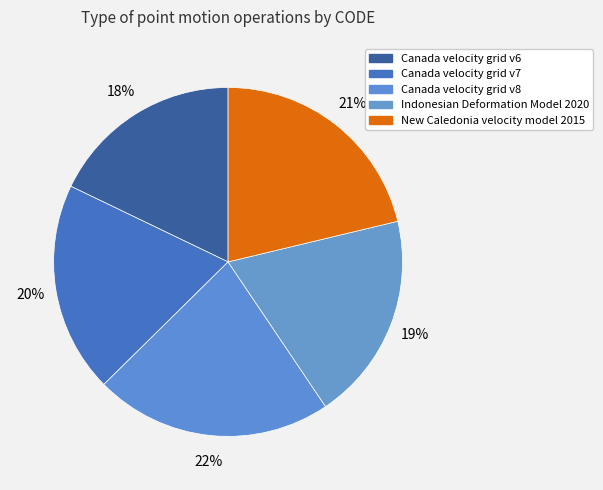

What percentage is the Canada velocity grid v8 slice, to the nearest percent?

22%